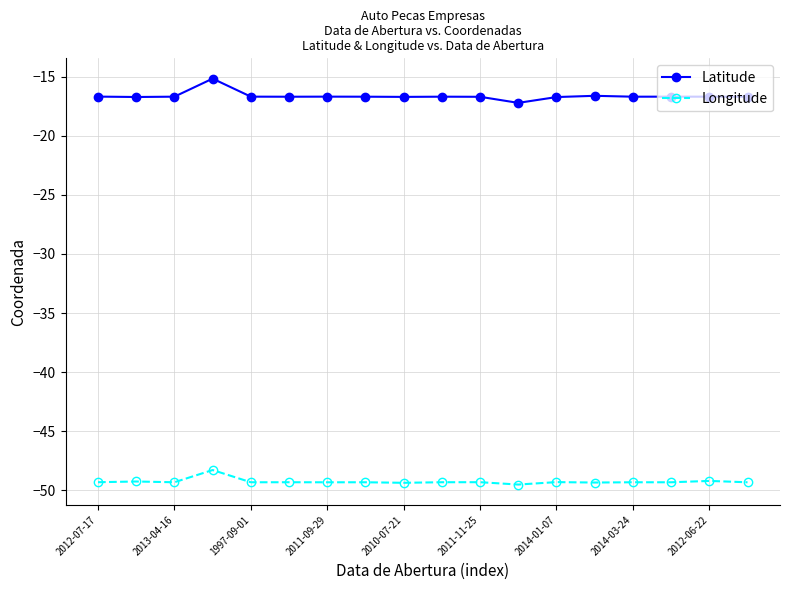

What is the minimum value shown in the chart?

-49.5